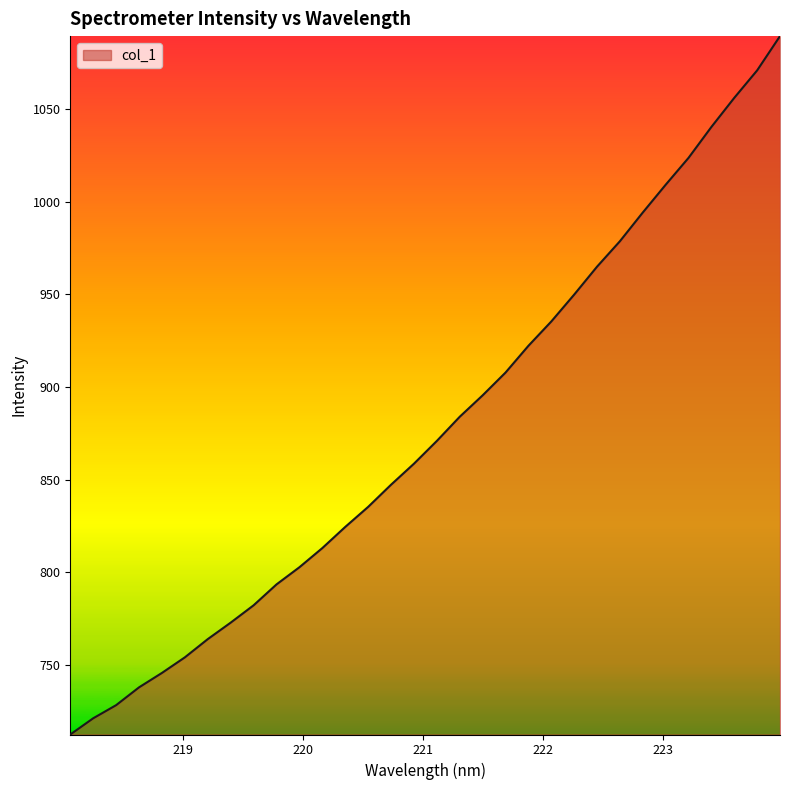

What is the maximum value shown in the chart?

1089.2